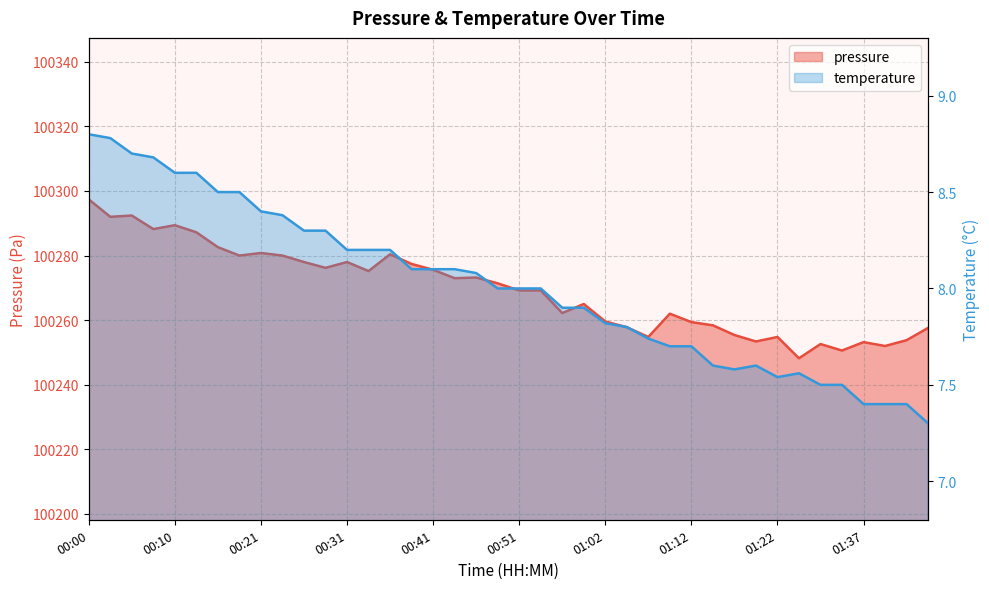

Which has a higher value, 01:22 or 00:46?

00:46